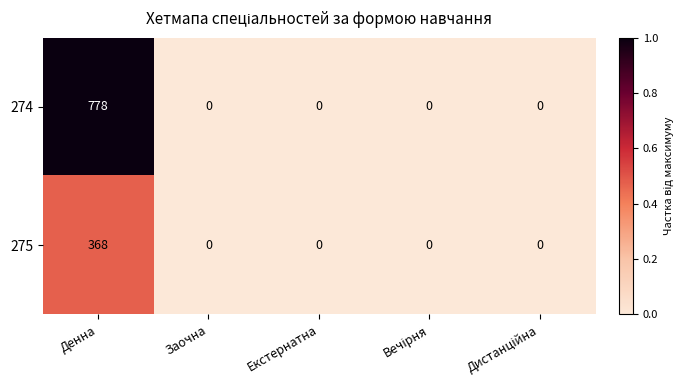

The 275 series shows 368 at Денна. True or false?

True